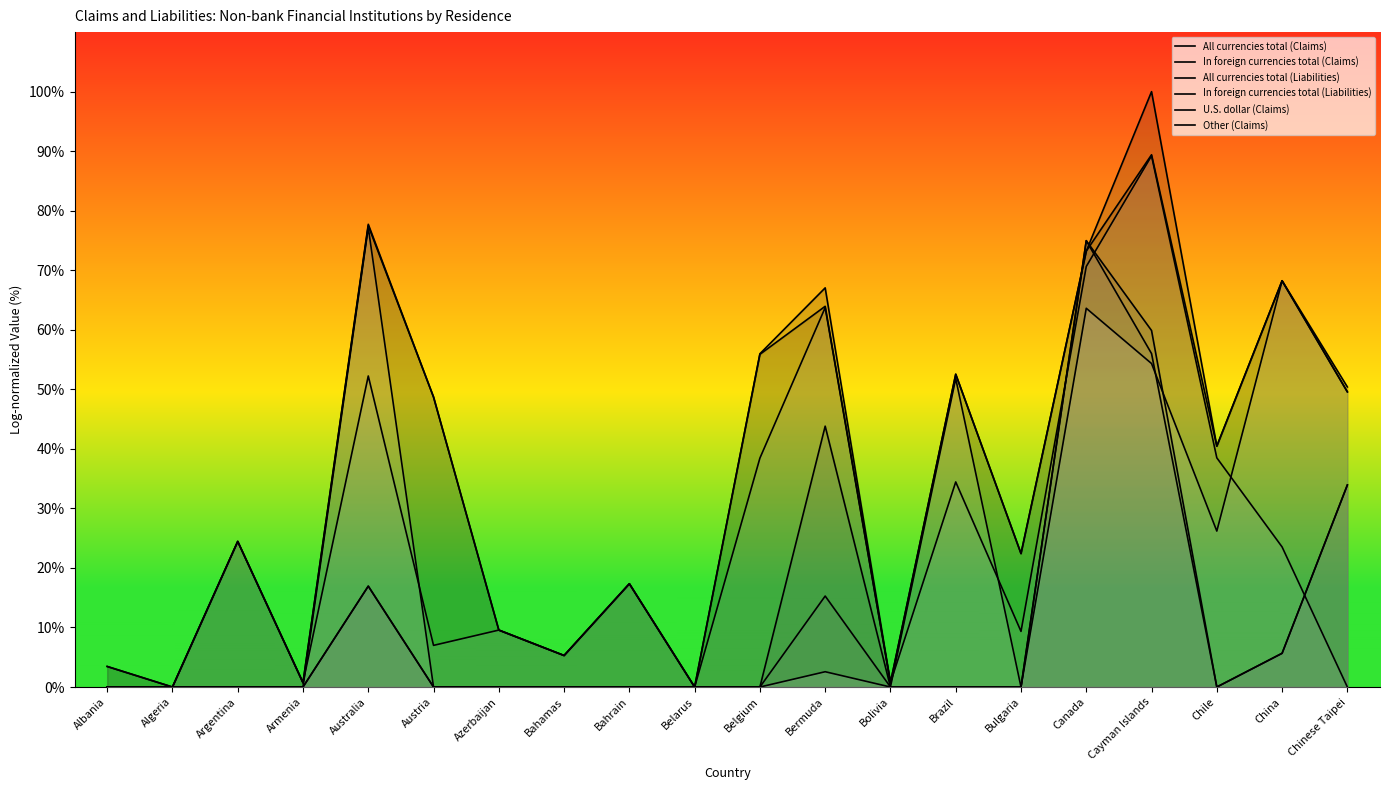

How many data points does each series have?

20